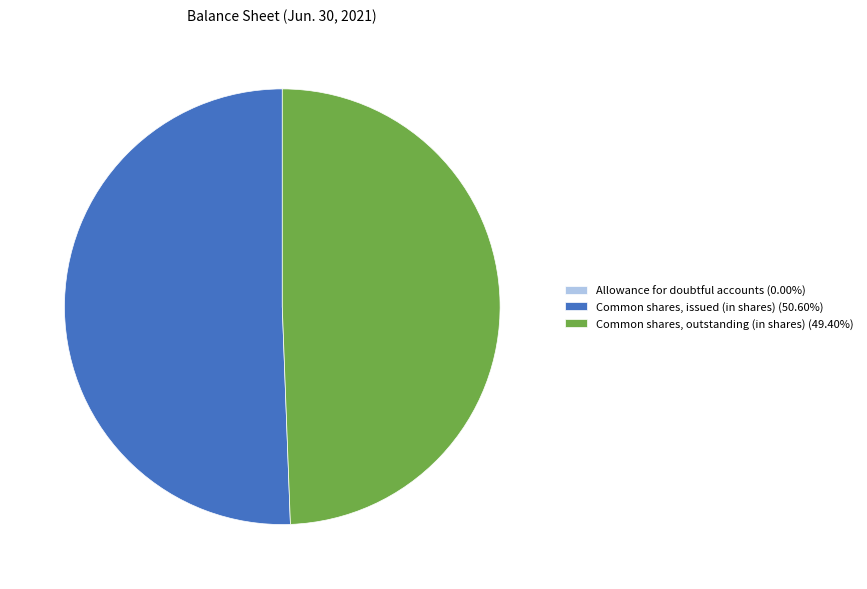

Is the sum of Common shares, outstanding (in shares) (49.40%) and Common shares, issued (in shares) (50.60%) greater than half?

Yes